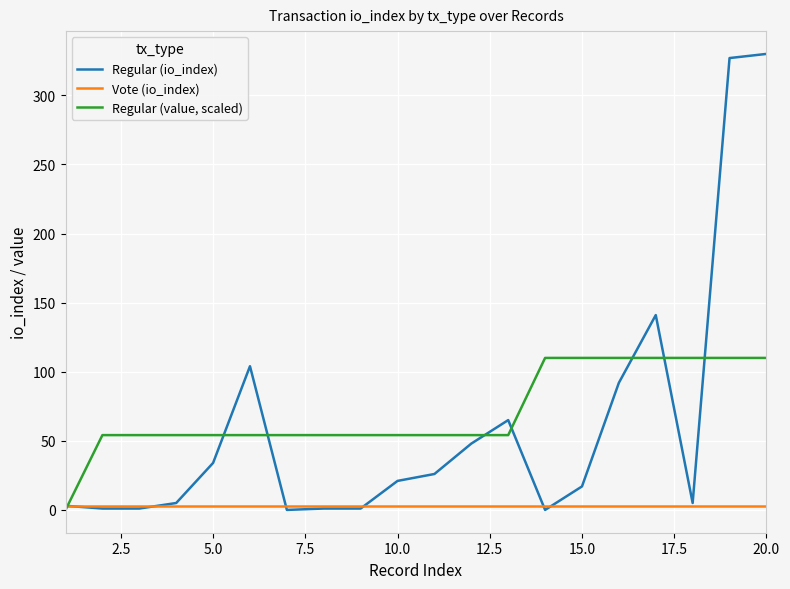

Which series has the largest range (max minus min)?

Regular (io_index)